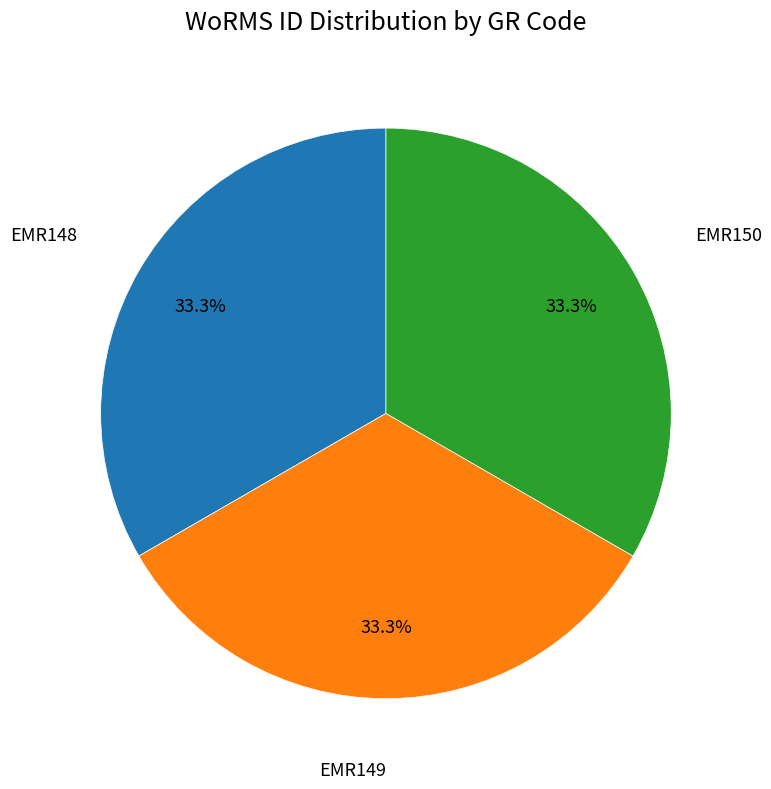

Is there any slice that represents more than half of the pie?

No